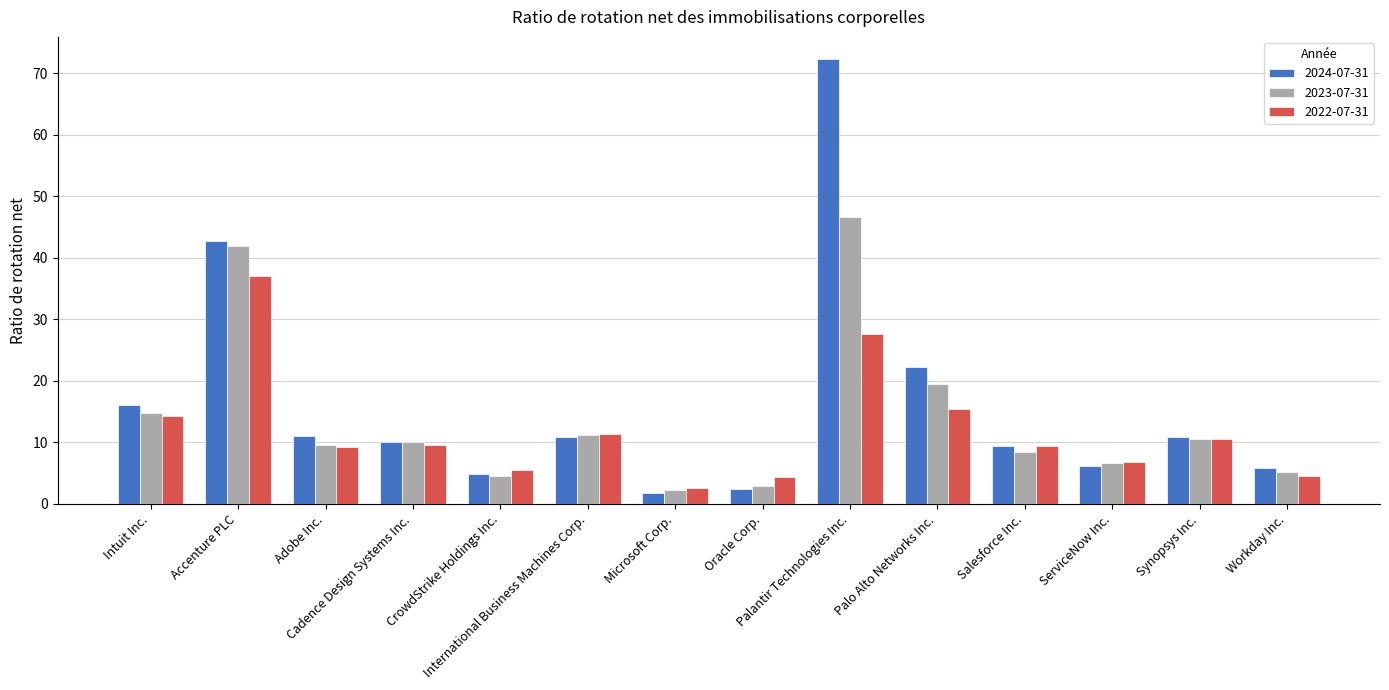

How many bars are there in each group?

3